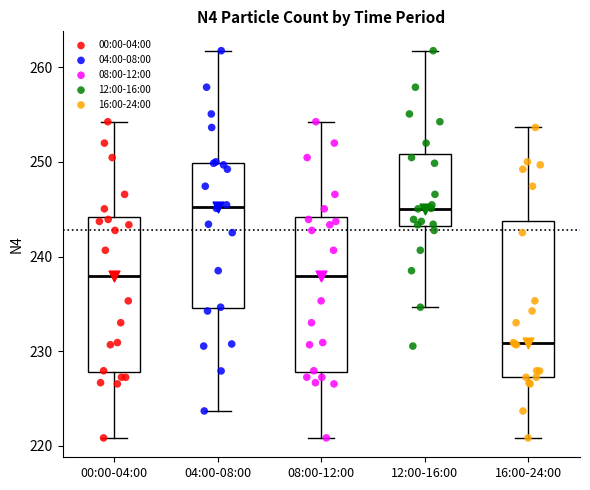

Which box's median line is the lowest?

16:00-24:00